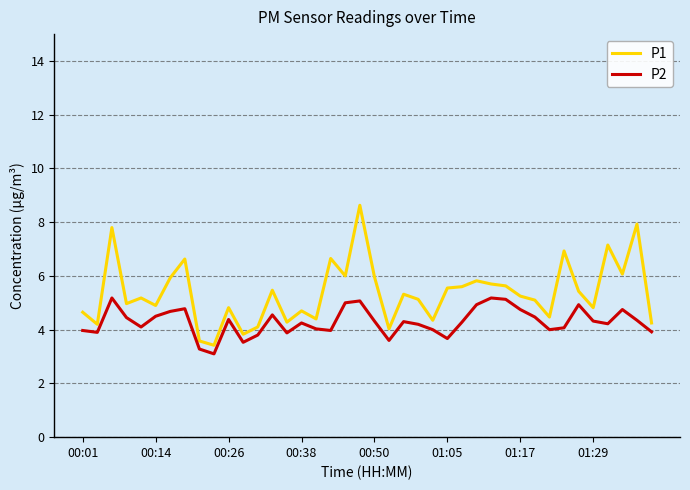

What is the smallest value displayed?

3.1